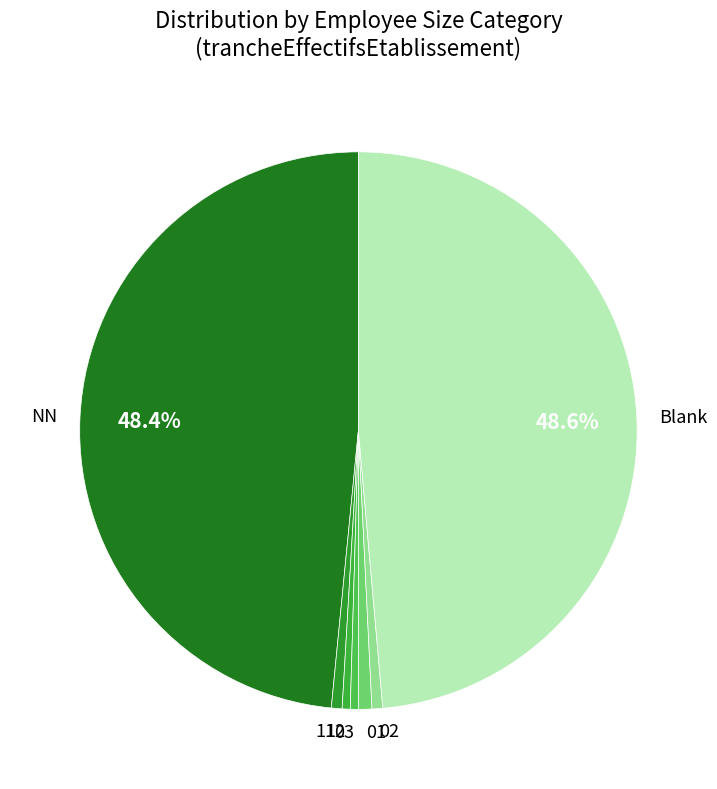

Is there a majority slice in this chart?

No